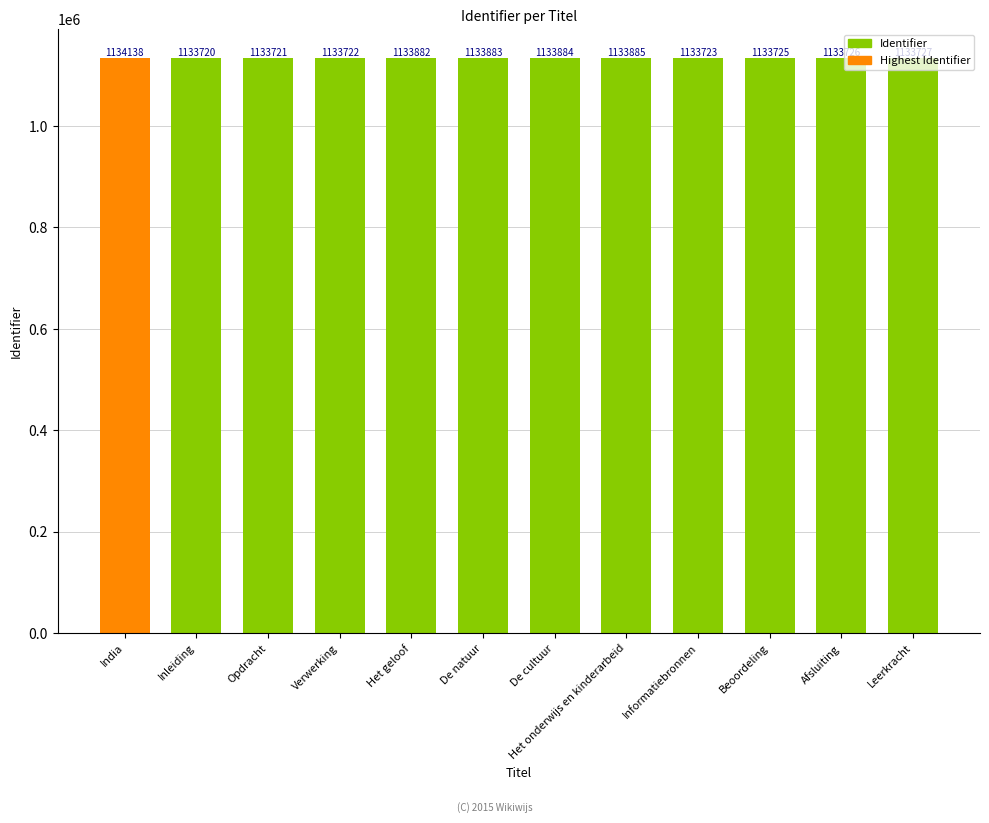

Reading left to right, list all the values displayed in this chart.

India=1134138	Inleiding=1133720	Opdracht=1133721	Verwerking=1133722	Het geloof=1133882	De natuur=1133883	De cultuur=1133884	Het onderwijs en kinderarbeid=1133885	Informatiebronnen=1133723	Beoordeling=1133725	Afsluiting=1133726	Leerkracht=1133727